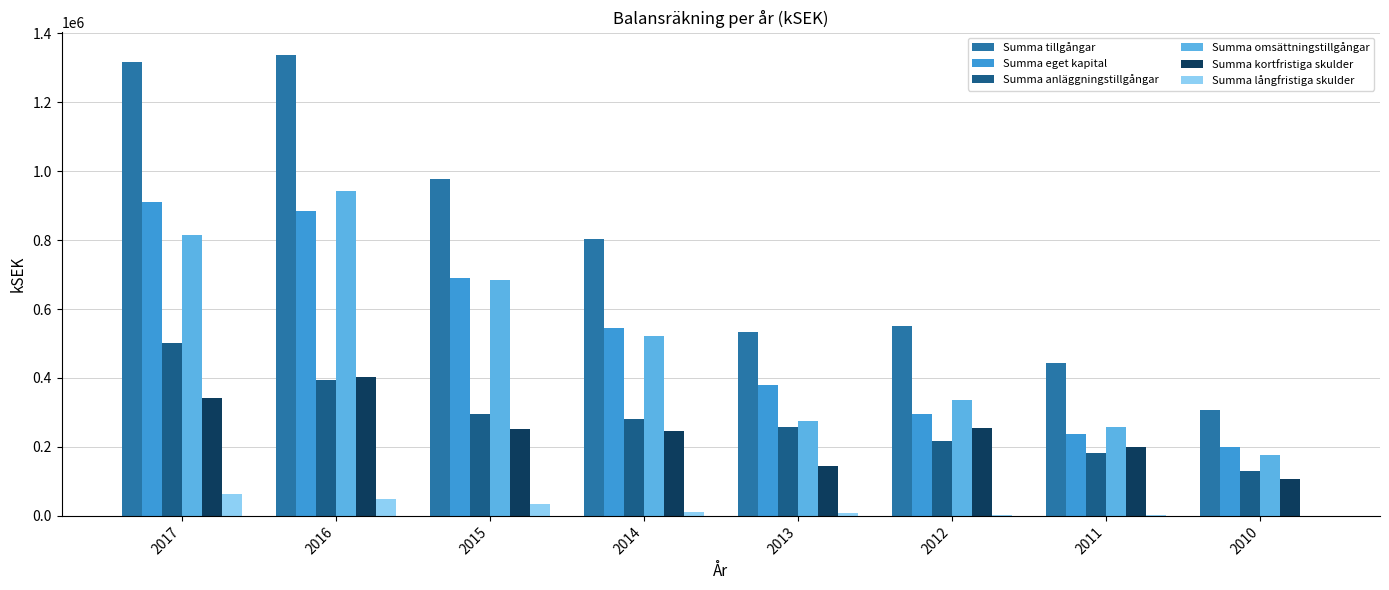

What is the total value across all series at 2017?

3951816.6